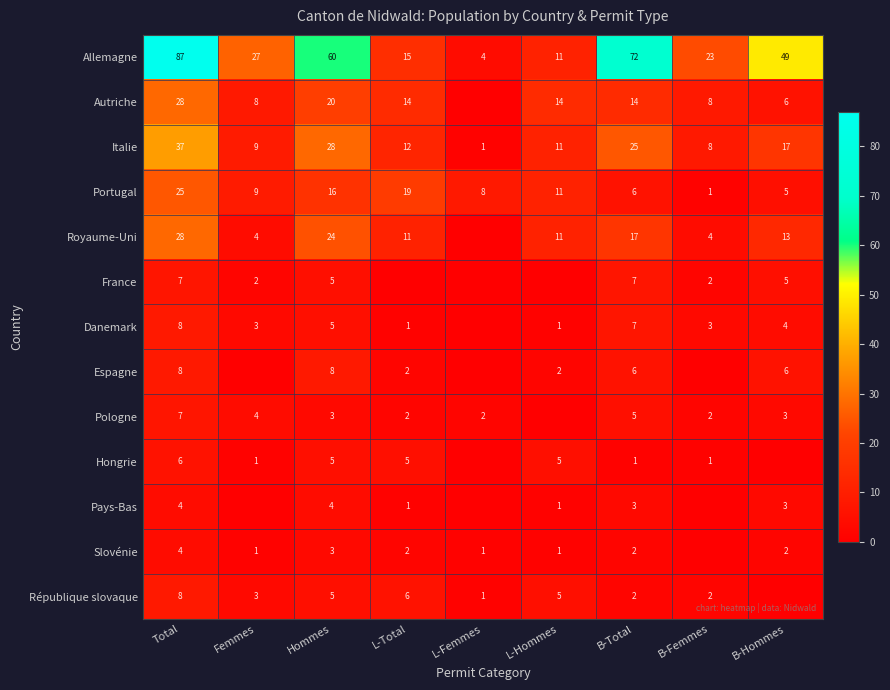

Between B-Hommes and Femmes, which is larger?

B-Hommes